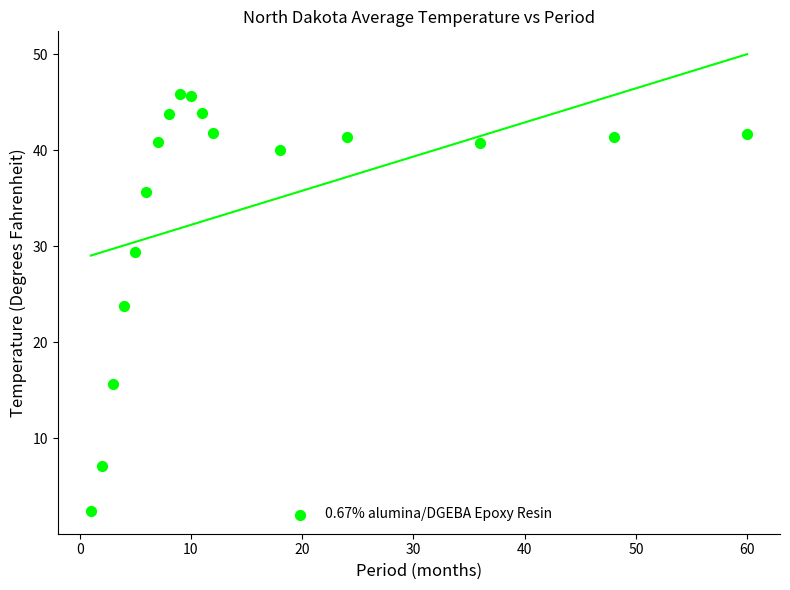

What is the range of Y values (max minus min)?

43.5